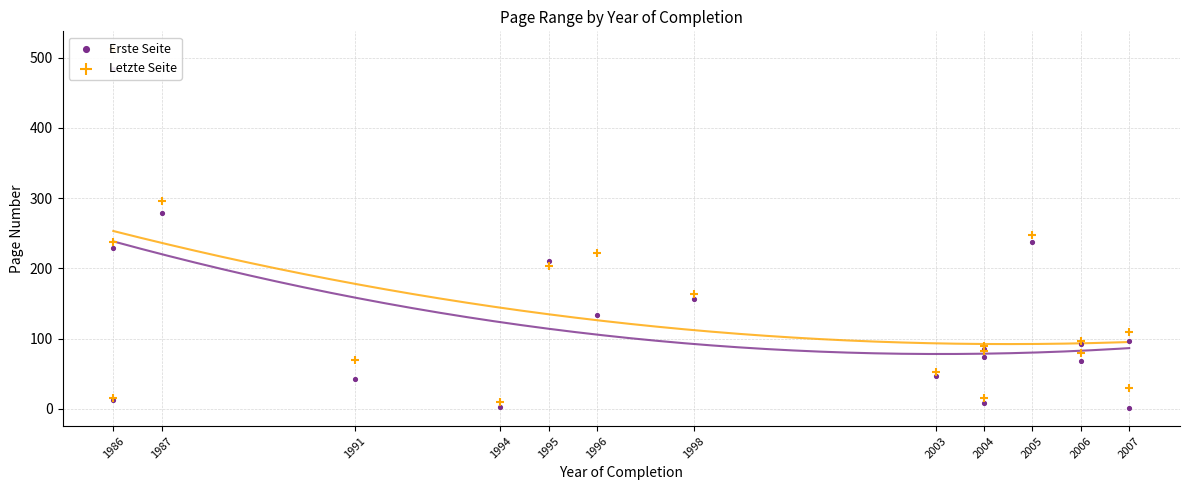

Which series reaches the minimum Y coordinate?

Erste Seite